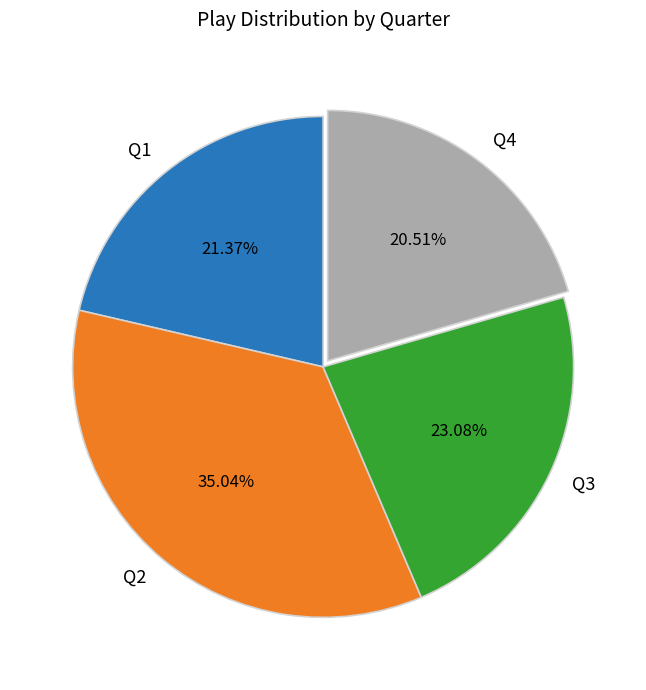

Which category has the smallest portion of the pie?

Q4